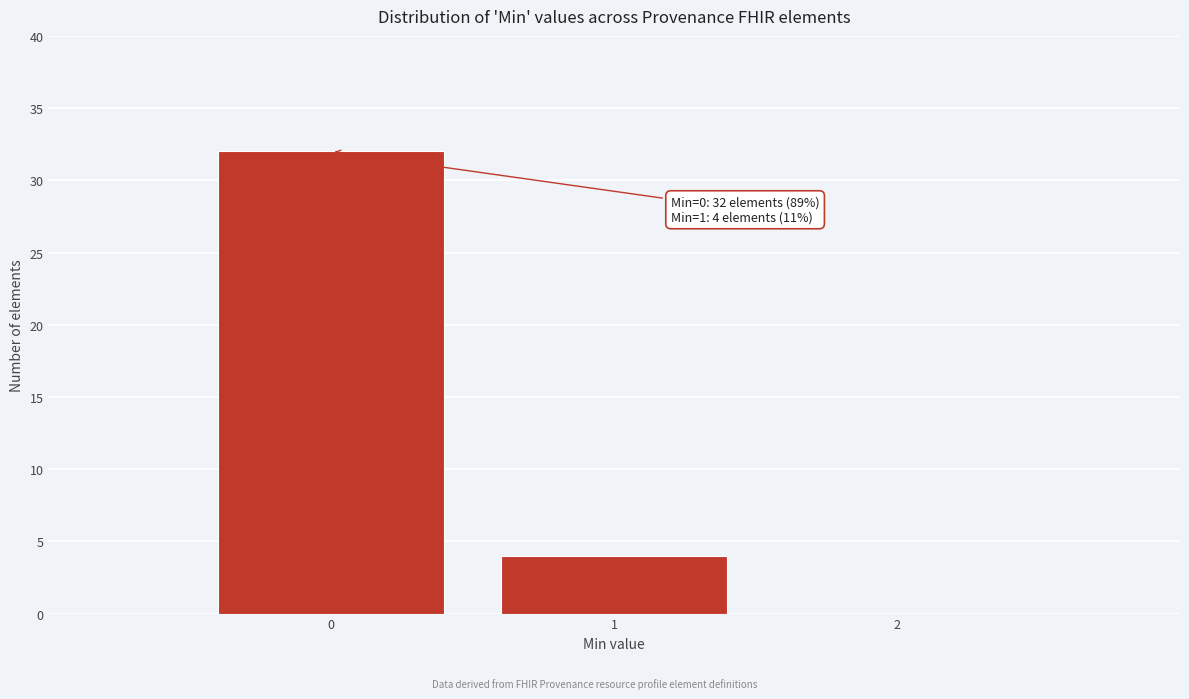

Which range on the x-axis has the tallest bar?

-0.5 to 0.5